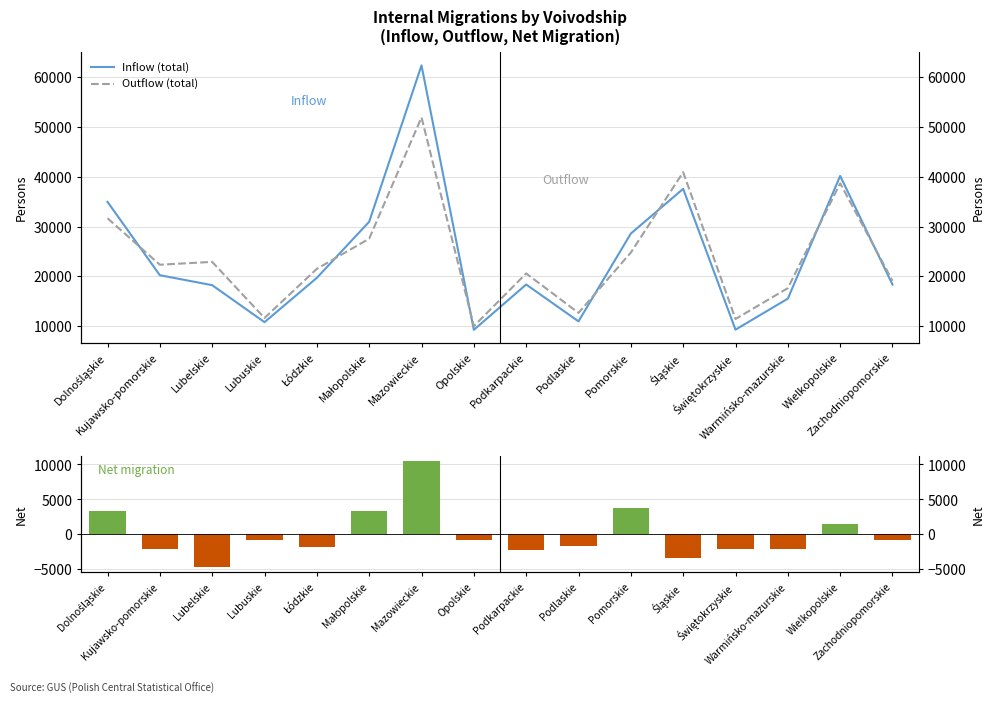

At which category does the chart reach its peak across all series?

Mazowieckie